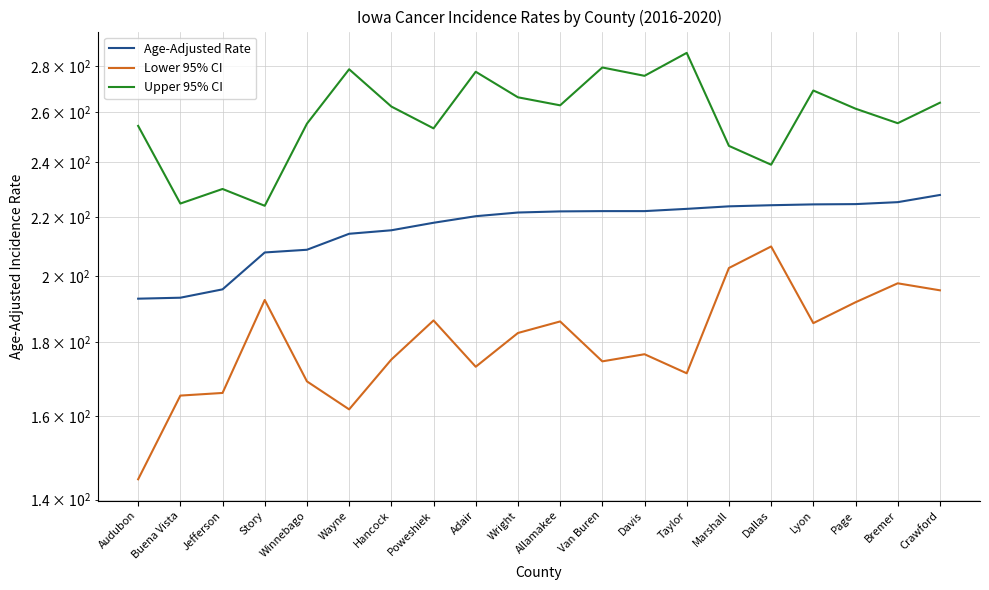

What is the value of the Upper 95% CI point at the 11th from the left?

262.9